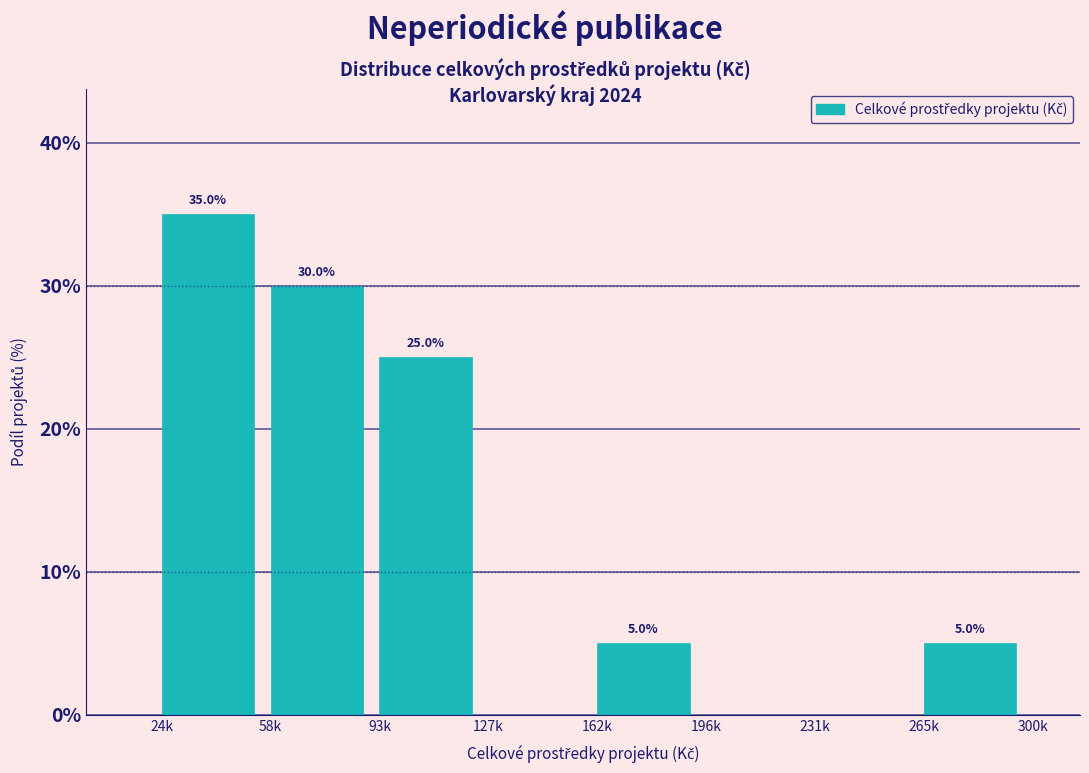

Reading left to right, transcribe all the data shown in this chart.

24k=35	58k=30	93k=25	127k=0	162k=5	196k=0	231k=0	265k=5